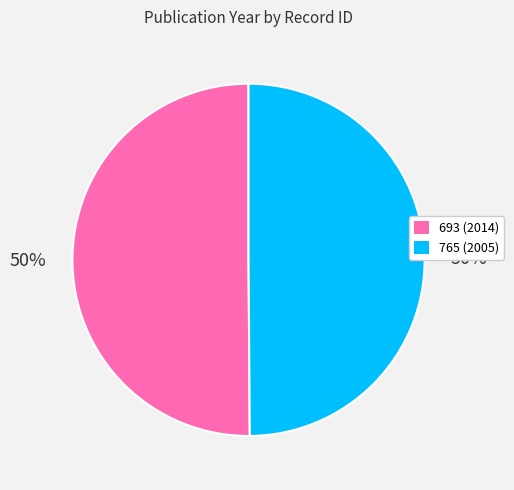

What percentage is the 765 slice, to the nearest percent?

50%